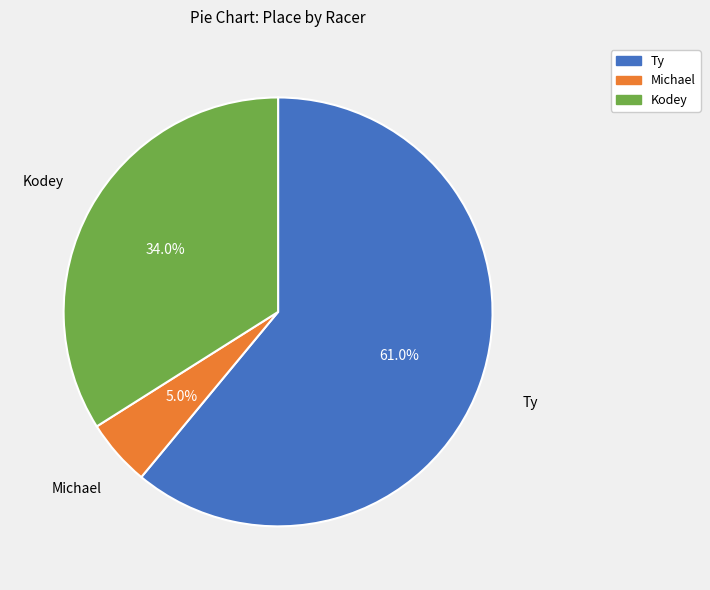

Count the number of slices in the pie.

3